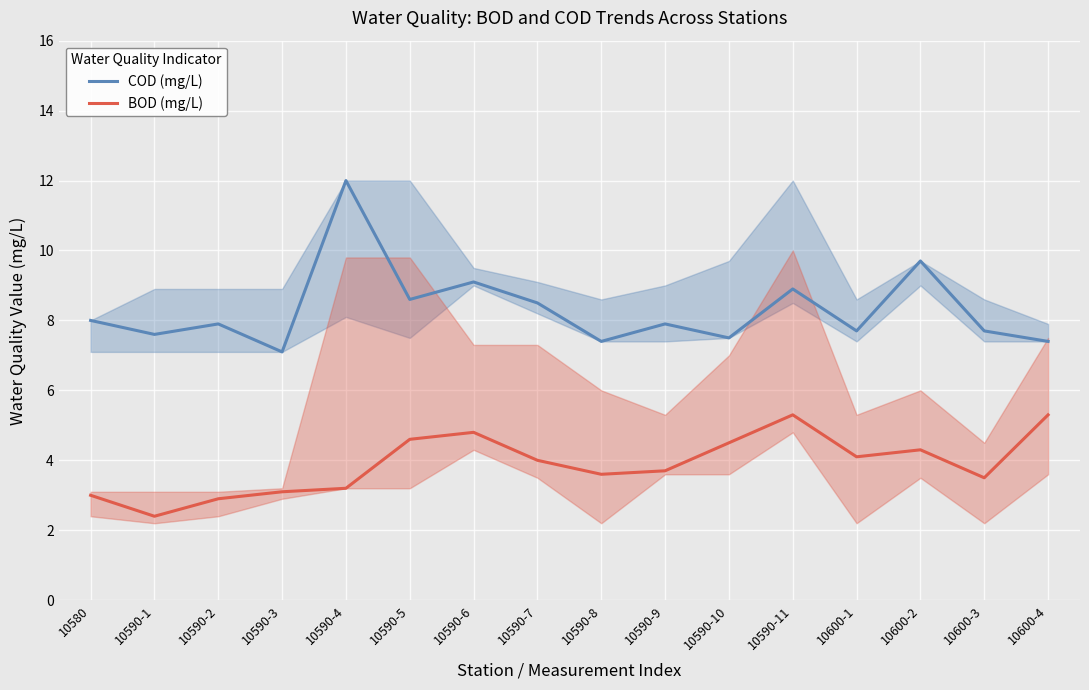

Where is the first local maximum for COD (mg/L)?

10590-2